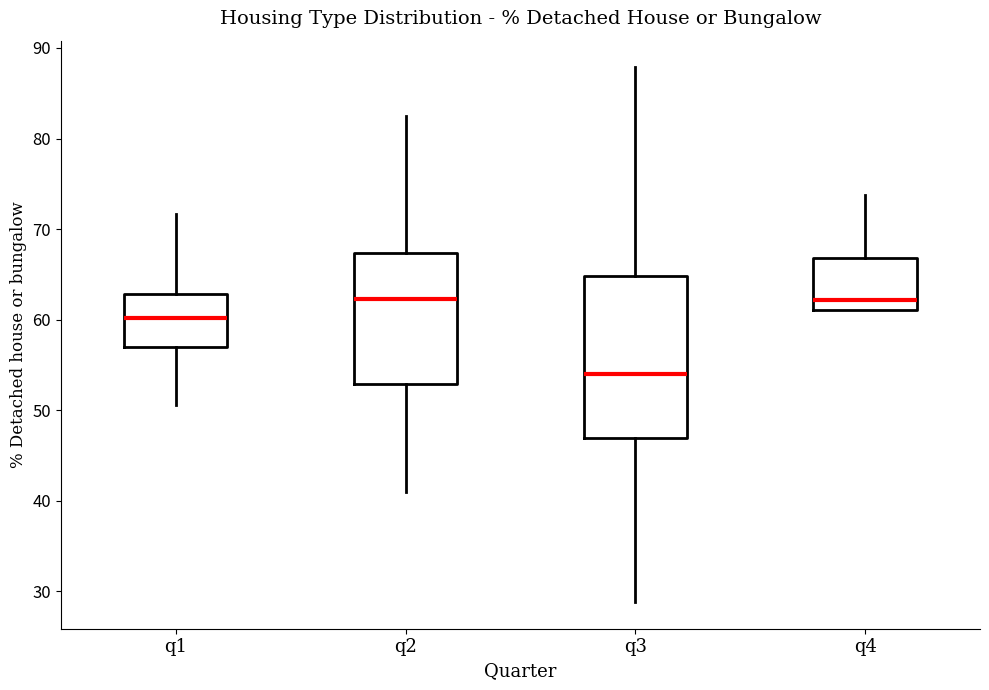

Reading left to right, read every box against the y-axis: the position of its median line, the range the box covers, and the ends of its whiskers. The values are not printed on the chart, so give them approximately, as read against the axis.

q1: median 60, box 57 to 63, whiskers 51 to 72
q2: median 62, box 53 to 67, whiskers 41 to 83
q3: median 54, box 47 to 65, whiskers 29 to 88
q4: median 62, box 61 to 67, whiskers 61 to 74